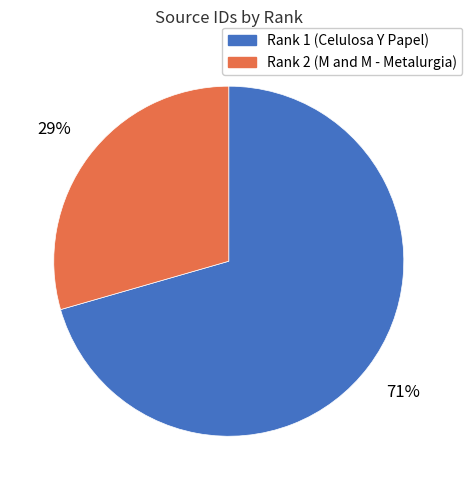

To the nearest percent, what percentage of the pie is Rank 2 (M and M - Metalurgia)?

29%